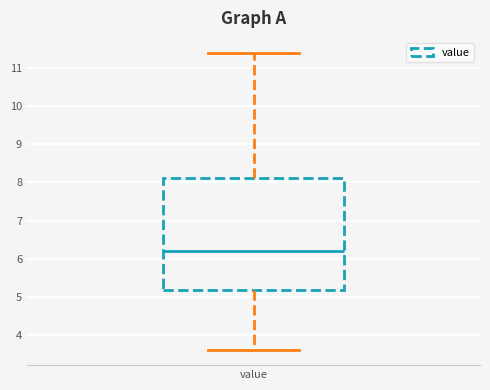

Where is the upper edge of the box for value on the y-axis? The values are not printed on the chart, so give them approximately, as read against the axis.

8.1